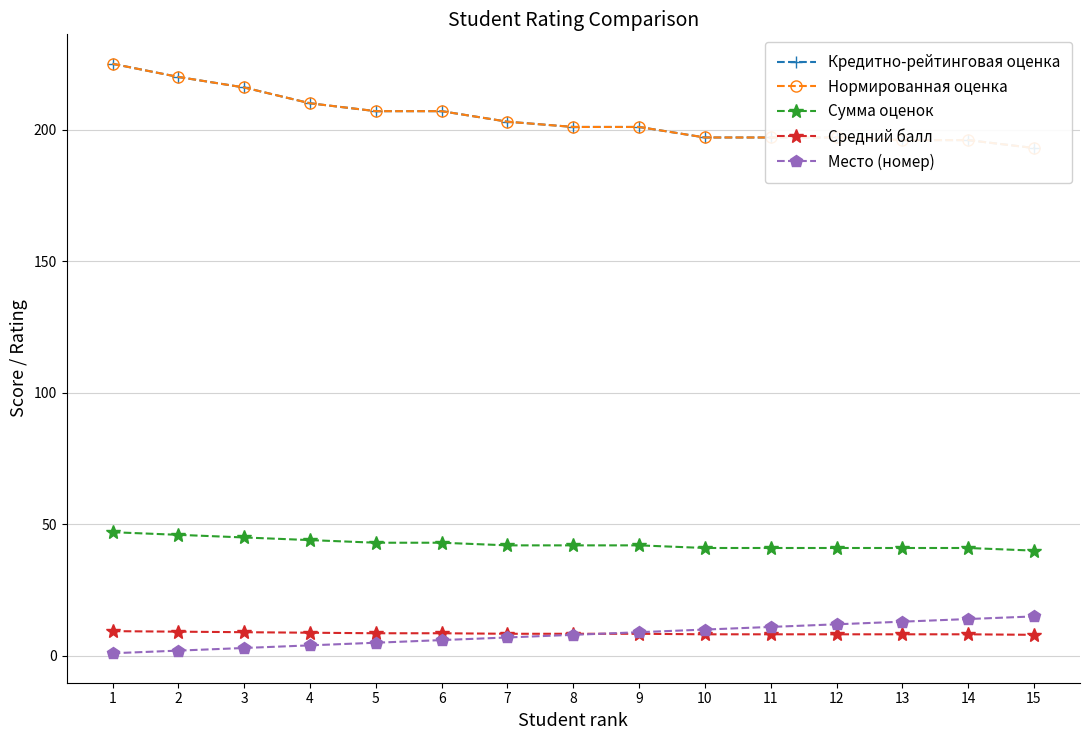

What are all the series names shown in the legend?

Кредитно-рейтинговая оценка, Нормированная оценка, Сумма оценок, Средний балл, Место (номер)